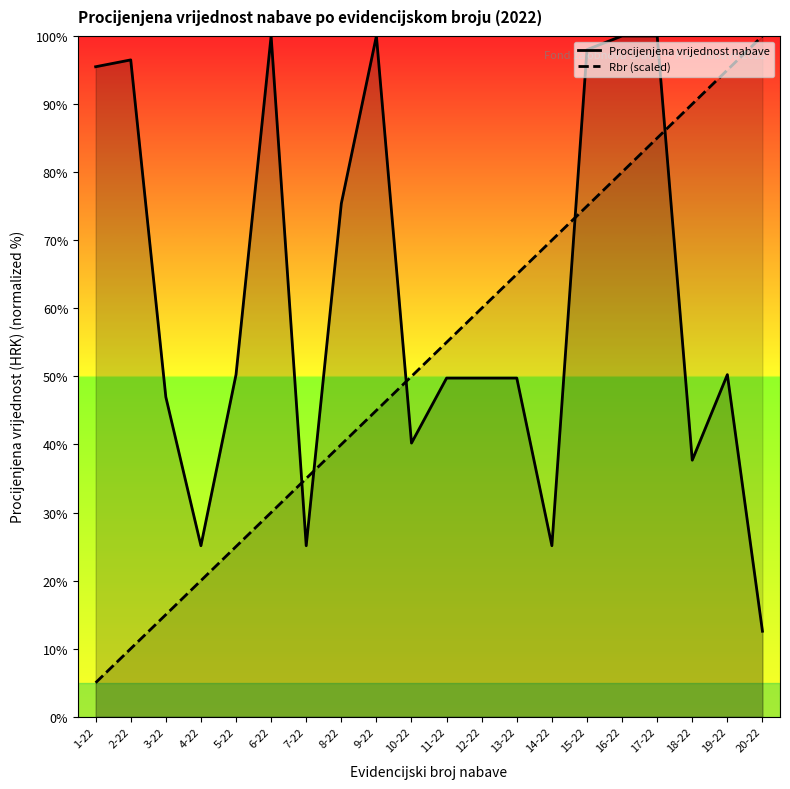

How many data points does each series have?

20